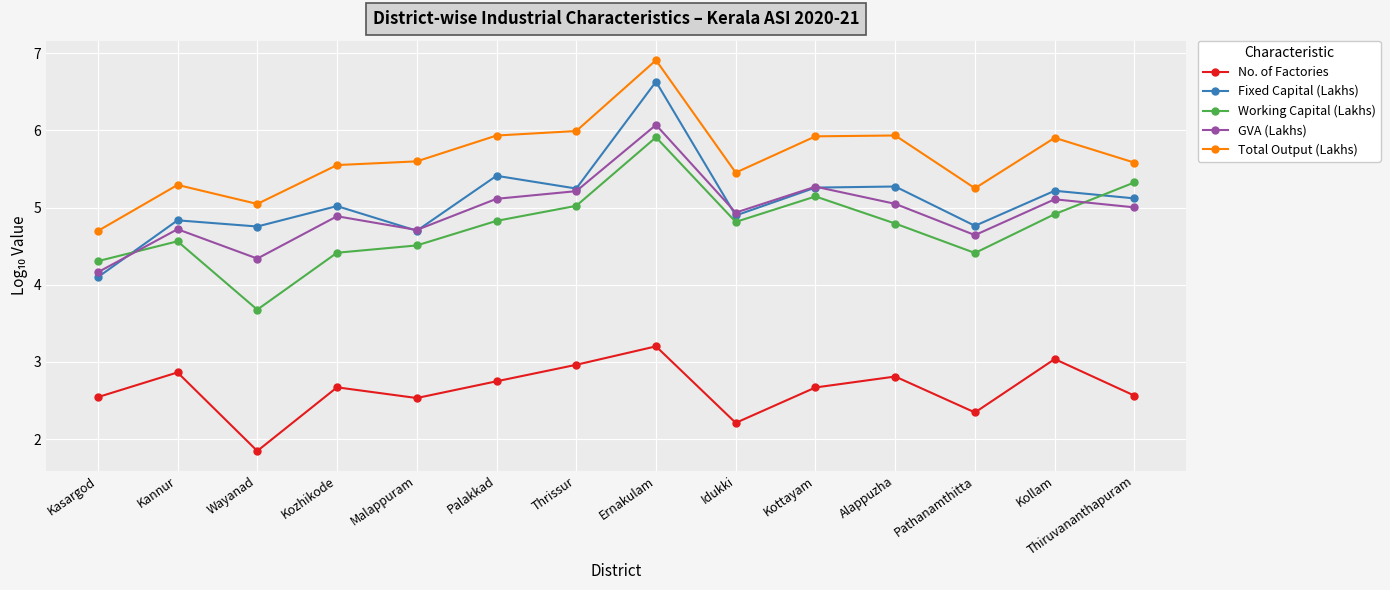

Which series has the largest range (max minus min)?

Fixed Capital (Lakhs)